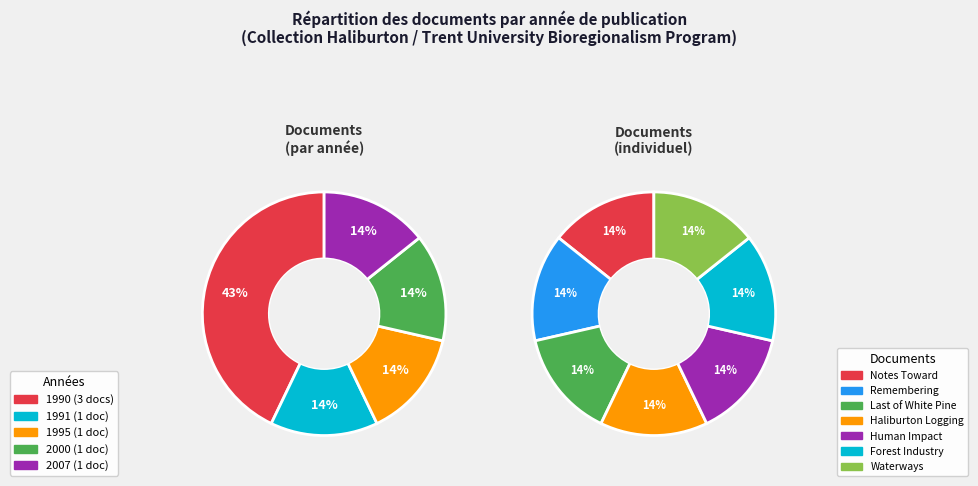

What is the ratio of the value at Haliburton: History
of Human Impact to the value at The Forest Industry
in Haliburton?

1.0